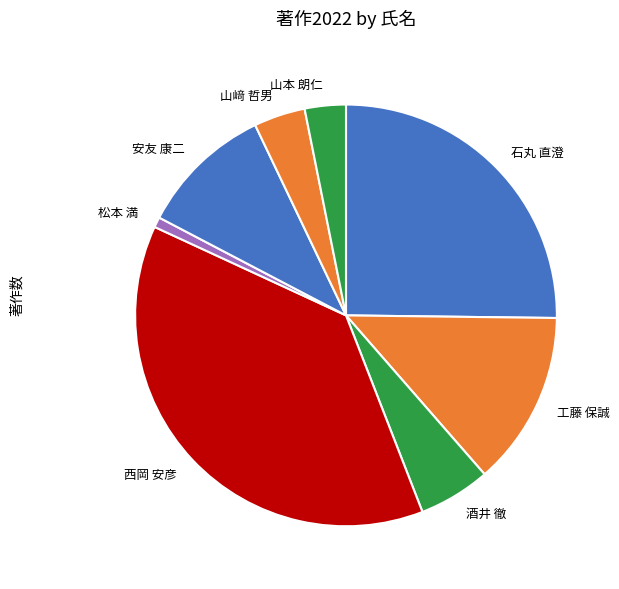

Which category has the smallest portion of the pie?

松本 満